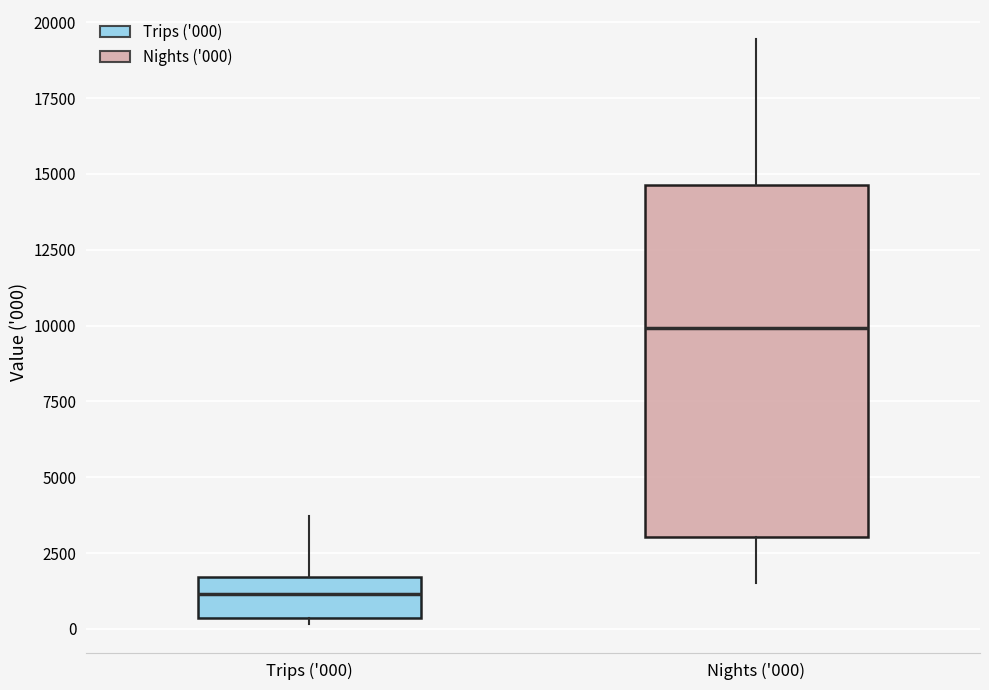

Where does the upper whisker of the box for Nights ('000) end on the y-axis? The values are not printed on the chart, so give them approximately, as read against the axis.

19500